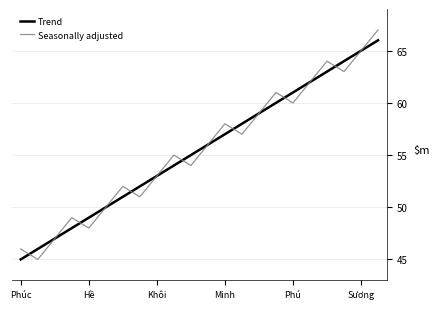

List the series in order of their peak value, highest first.

Seasonally adjusted, Trend